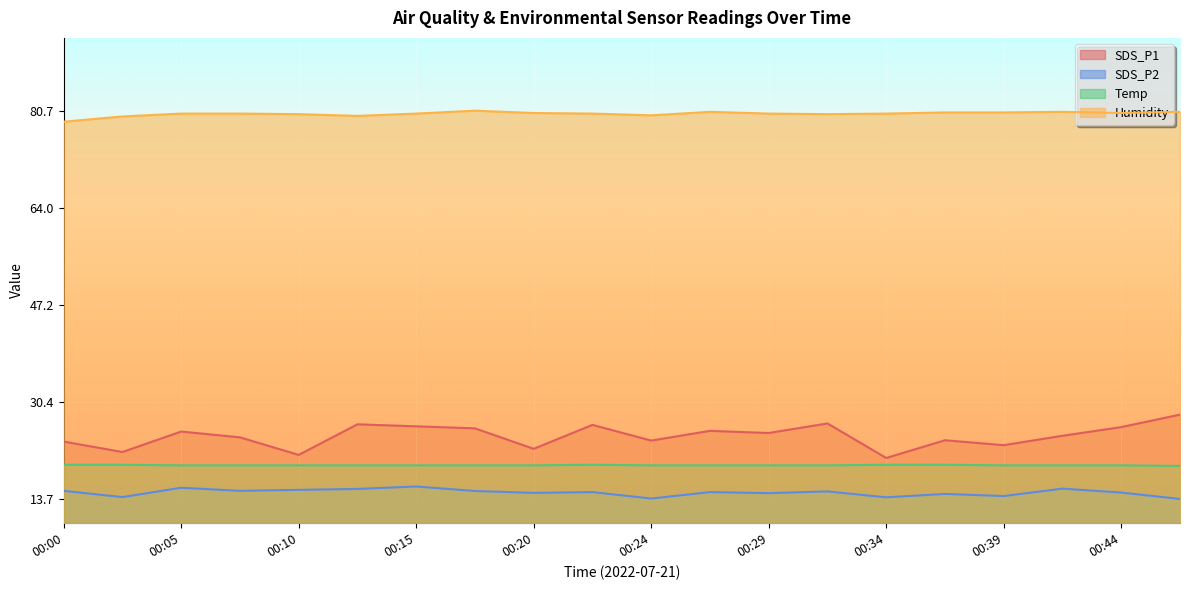

Reading left to right, what are all the values shown in this chart?

SDS_P1: 00:00=16.8	00:02=14.7	00:05=18.9	00:07=17.7	00:10=14.1	00:12=20.4	00:15=20.0	00:17=19.5	00:20=15.3	00:22=20.3	00:24=17.0	00:27=19.0	00:29=18.6	00:32=20.6	00:34=13.4	00:37=17.1	00:39=16.1	00:41=18.0	00:44=19.8	00:46=22.4
SDS_P2: 00:00=6.7	00:02=5.4	00:05=7.3	00:07=6.7	00:10=6.9	00:12=7.1	00:15=7.6	00:17=6.6	00:20=6.3	00:22=6.4	00:24=5.1	00:27=6.4	00:29=6.2	00:32=6.6	00:34=5.3	00:37=6.0	00:39=5.6	00:41=7.1	00:44=6.3	00:46=5.0
Temp: 00:00=12.0	00:02=12.0	00:05=11.9	00:07=11.9	00:10=11.9	00:12=11.9	00:15=11.9	00:17=11.9	00:20=11.9	00:22=12.0	00:24=11.9	00:27=11.9	00:29=11.9	00:32=11.9	00:34=12.0	00:37=12.0	00:39=11.9	00:41=11.9	00:44=11.9	00:46=11.8
Humidity: 00:00=82.7	00:02=83.8	00:05=84.4	00:07=84.4	00:10=84.3	00:12=83.9	00:15=84.4	00:17=85.0	00:20=84.5	00:22=84.4	00:24=84.0	00:27=84.8	00:29=84.4	00:32=84.3	00:34=84.4	00:37=84.6	00:39=84.6	00:41=84.8	00:44=84.5	00:46=84.8